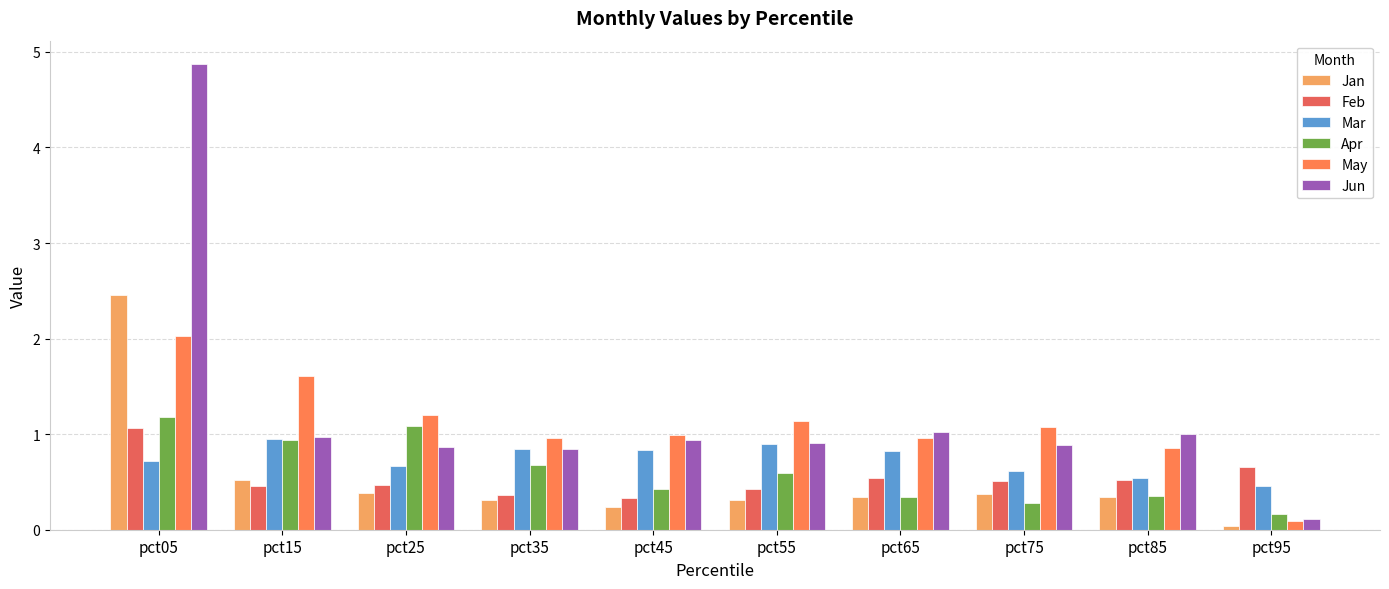

How many categories are shown in the chart?

10